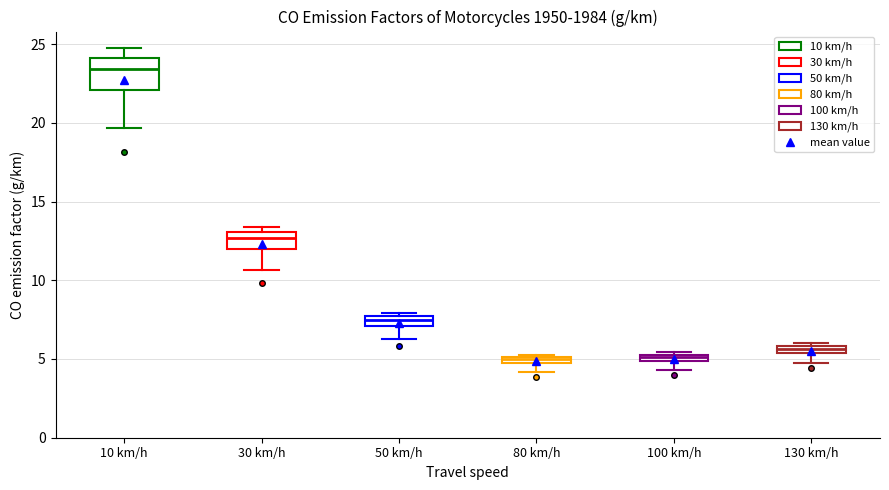

Where is the lower edge of the box for 130 km/h on the y-axis? The values are not printed on the chart, so give them approximately, as read against the axis.

5.5